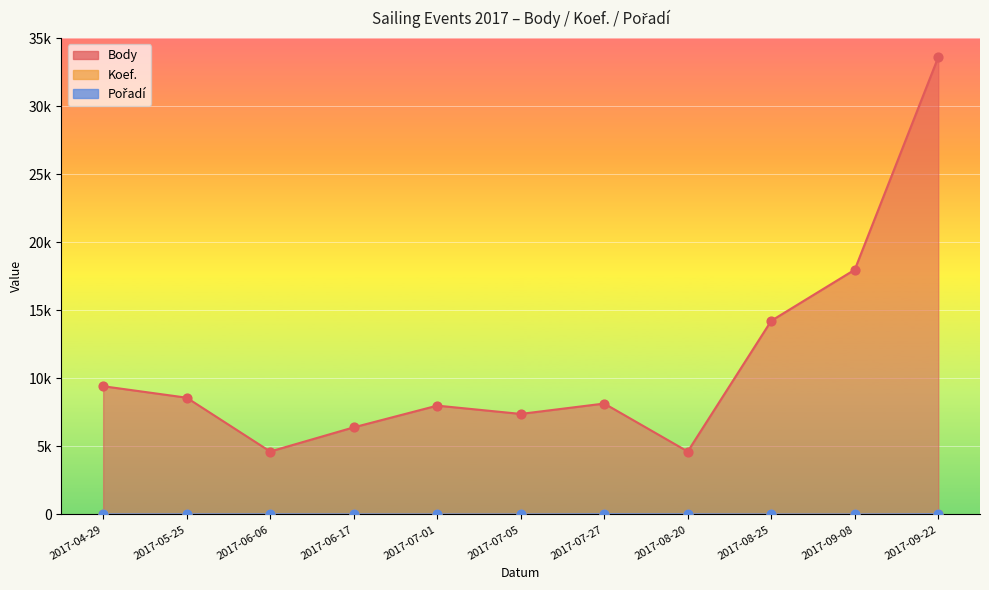

Is the value of Body at 2017-09-22 greater than the value of Koef. at 2017-06-17?

Yes